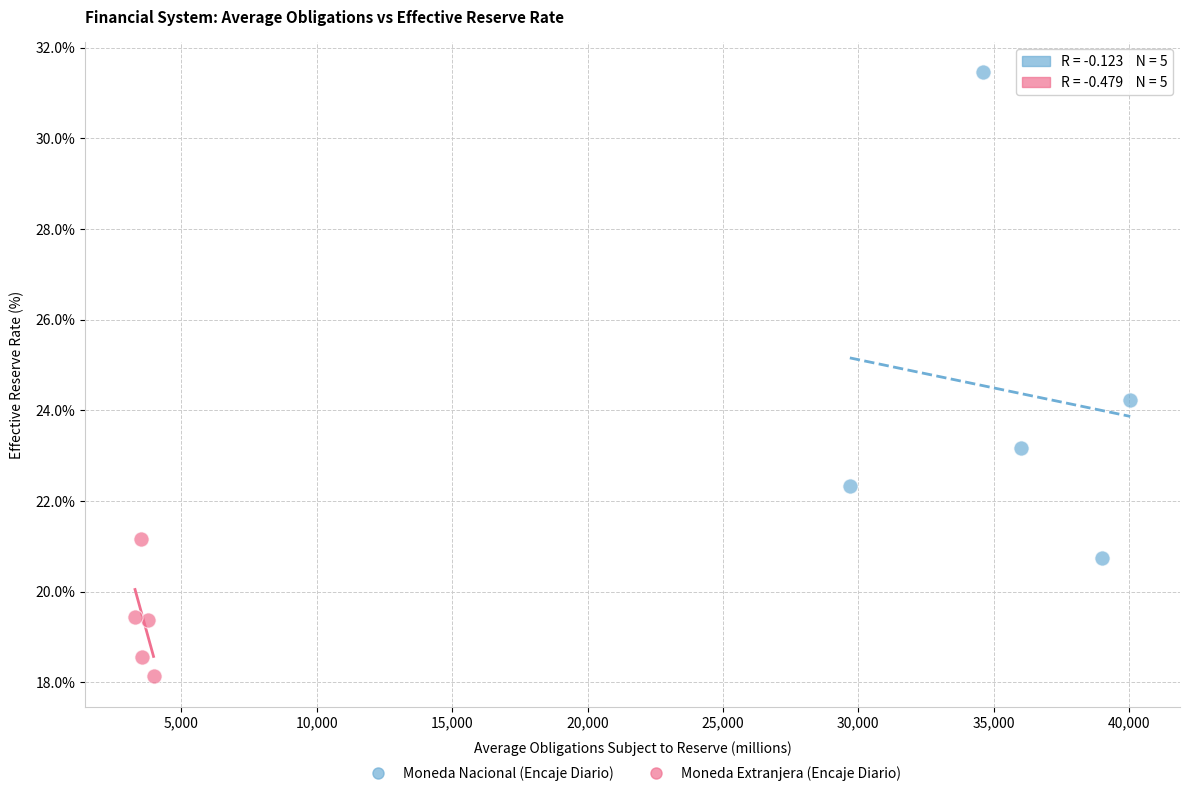

Which series reaches the minimum Y coordinate?

Moneda Extranjera (Encaje Diario)